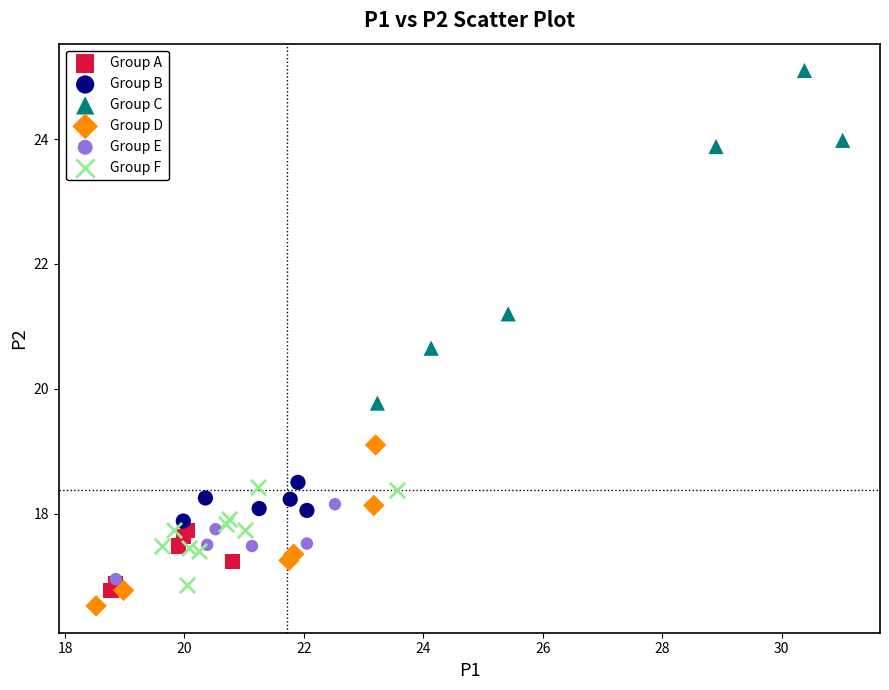

Which series contains the highest Y value?

Group C